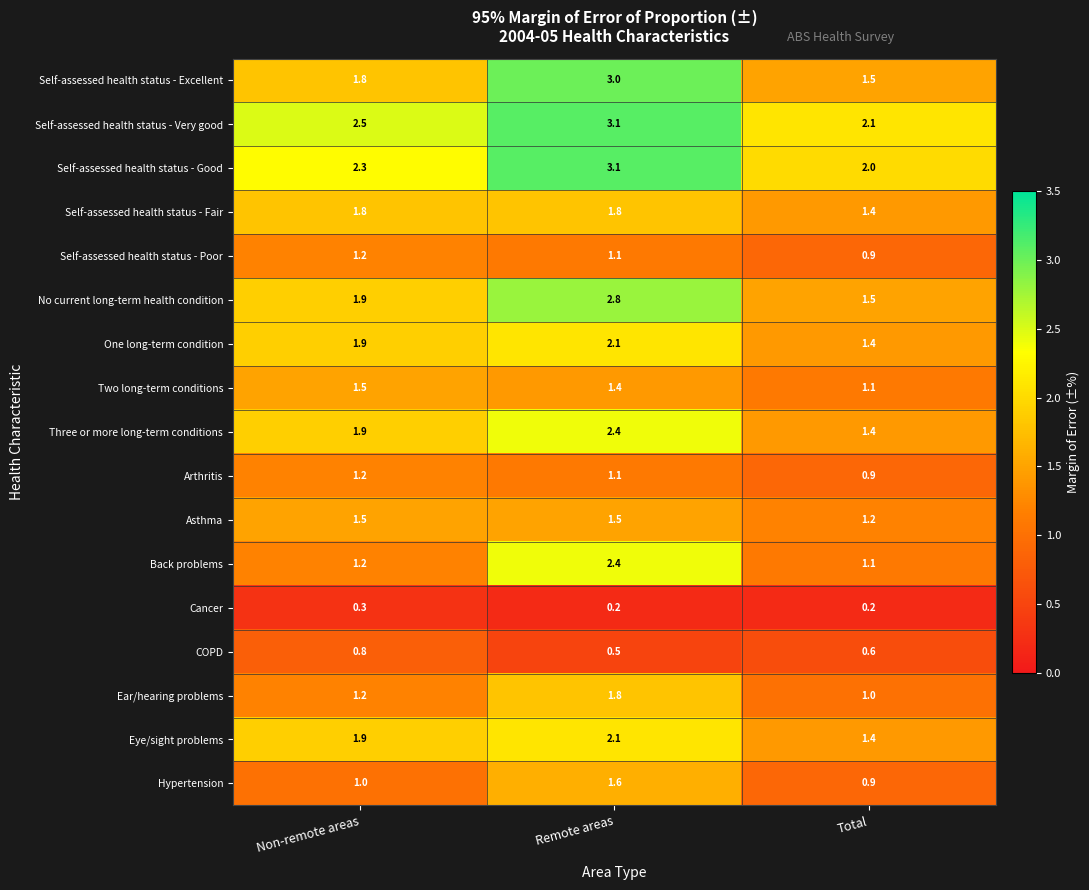

What is the sum of all One long-term condition values?

5.4